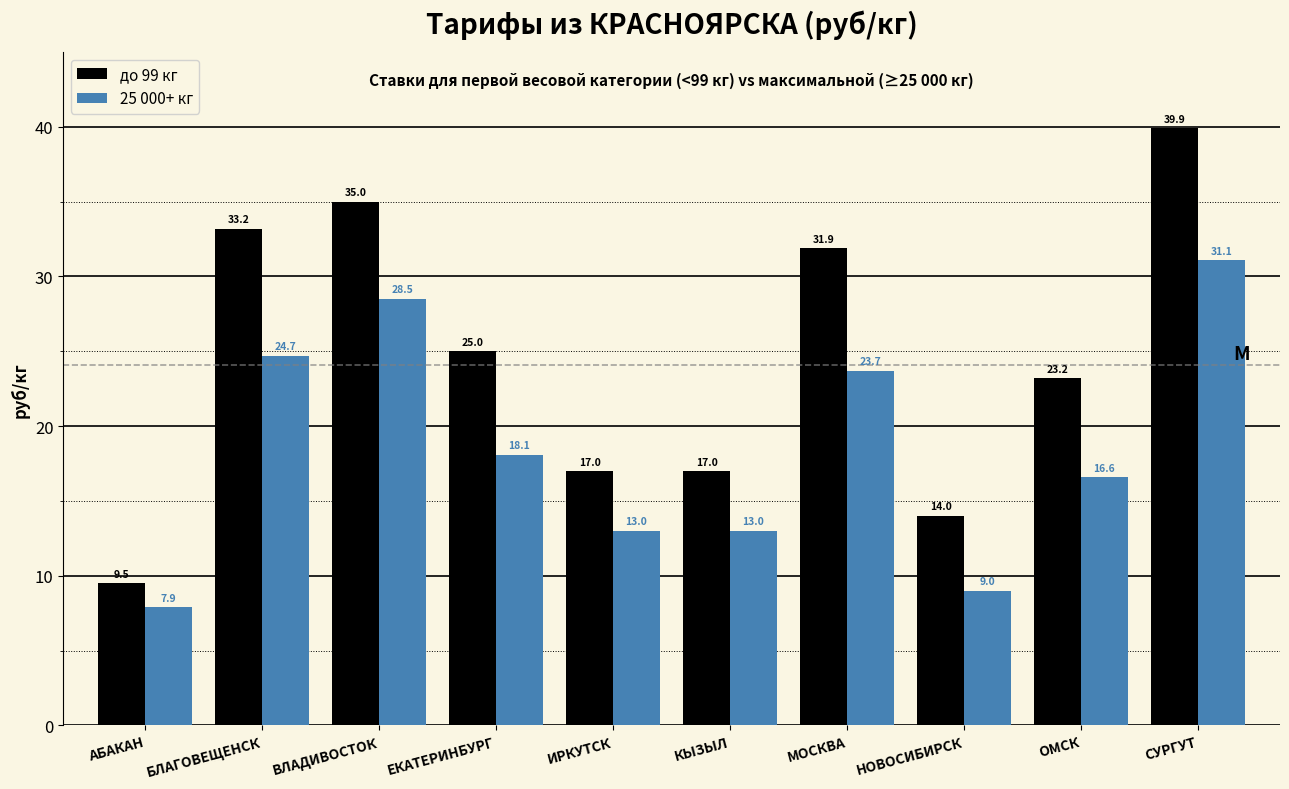

Reading right to left, list all the values displayed in this chart.

до 99 кг: 39.9	23.2	14.0	31.9	17.0	17.0	25.0	35.0	33.2	9.5
25 000+ кг: 31.1	16.6	9.0	23.7	13.0	13.0	18.1	28.5	24.7	7.9